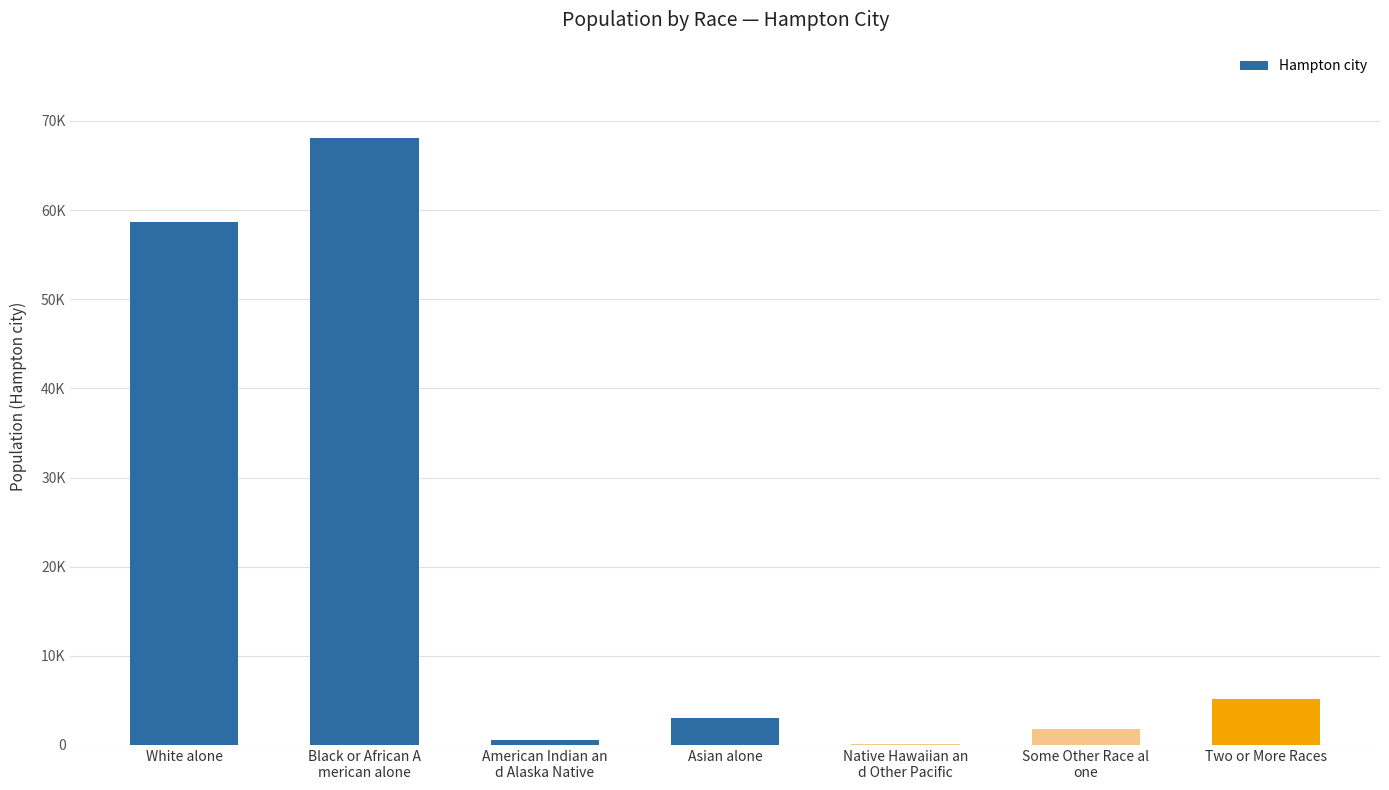

What is the sum of all values?

137436